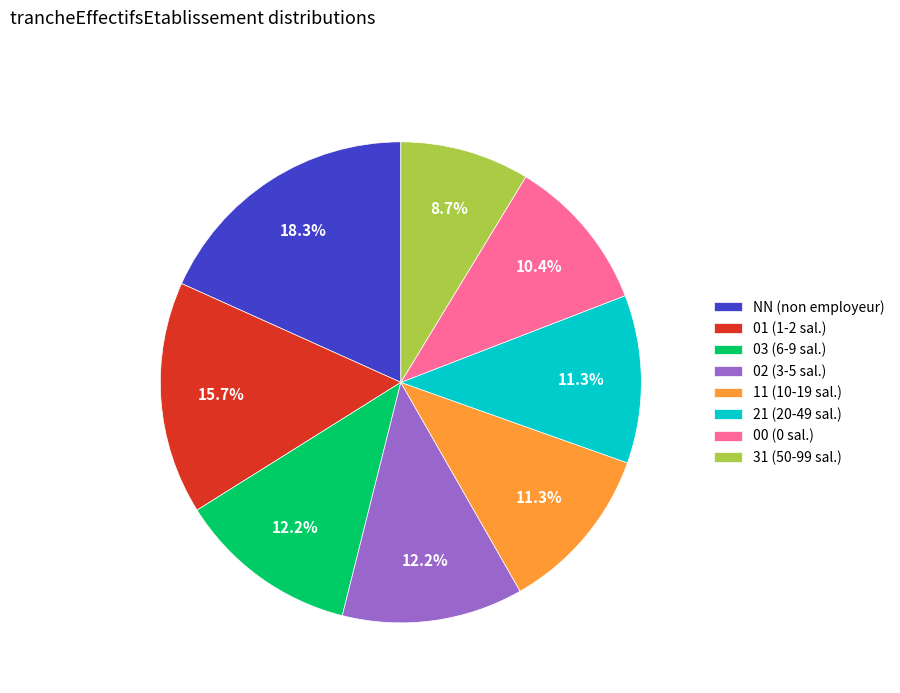

Is it true that 31 is 22% of the pie?

False